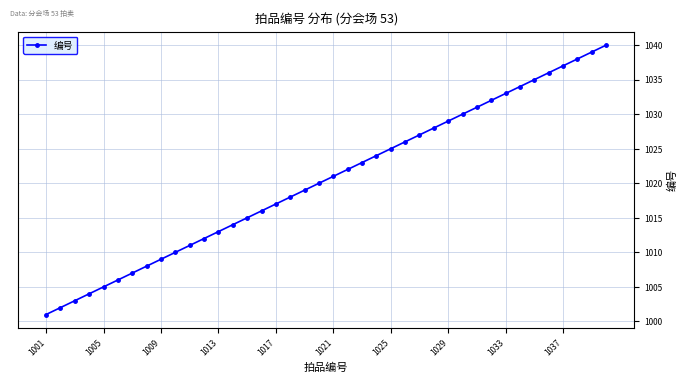

How many lines are shown in the chart?

1